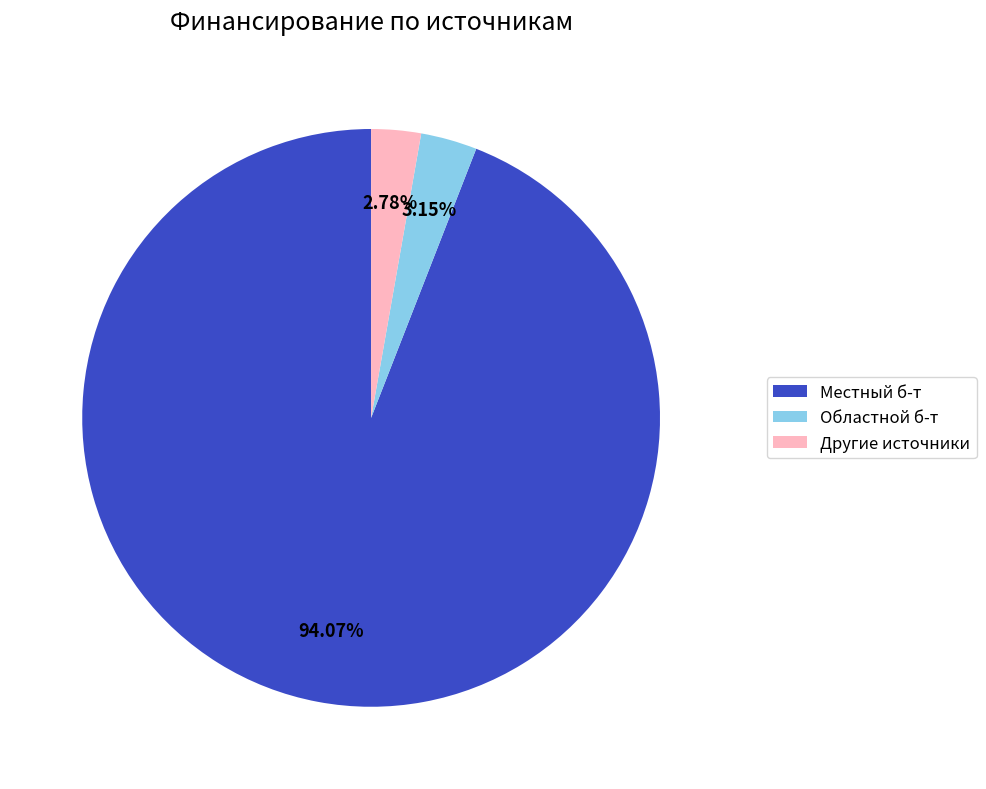

Which category has the biggest portion of the pie?

Местный б-т